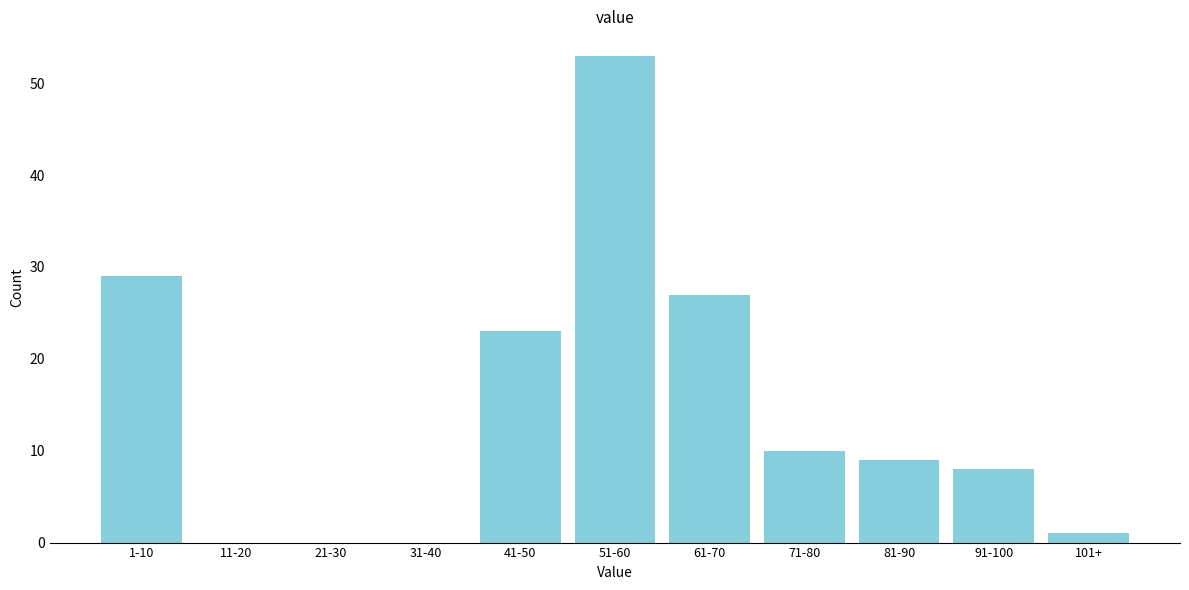

Reading left to right, what are all the values shown in this chart?

1-10=29	11-20=0	21-30=0	31-40=0	41-50=23	51-60=53	61-70=27	71-80=10	81-90=9	91-100=8	101+=1